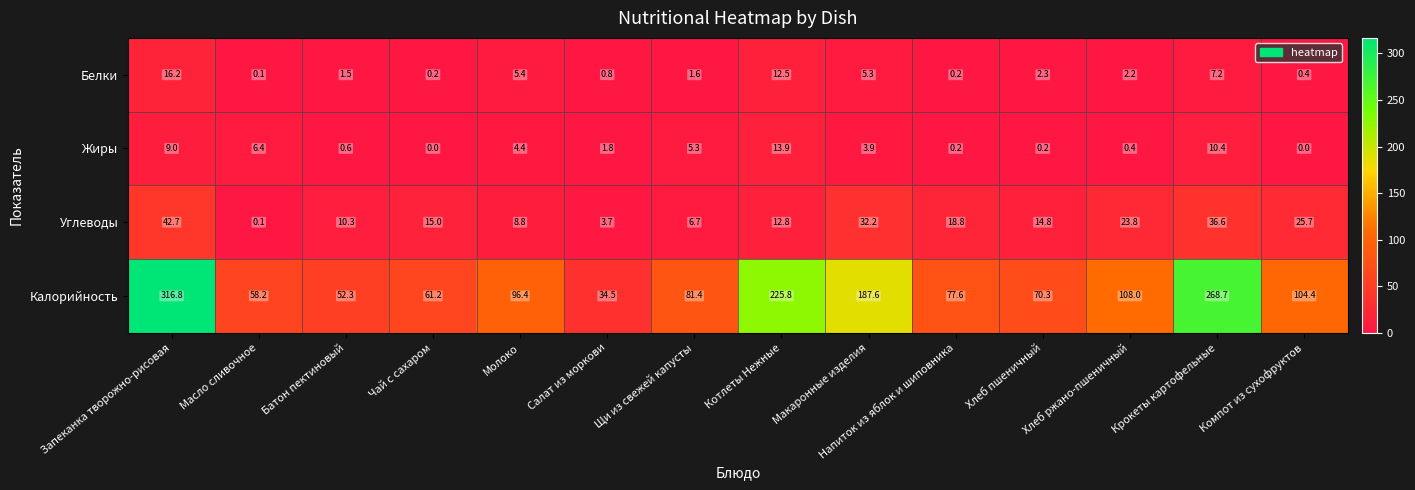

Rank the series at Батон пектиновый from lowest to highest value.

Жиры, Белки, Углеводы, Калорийность